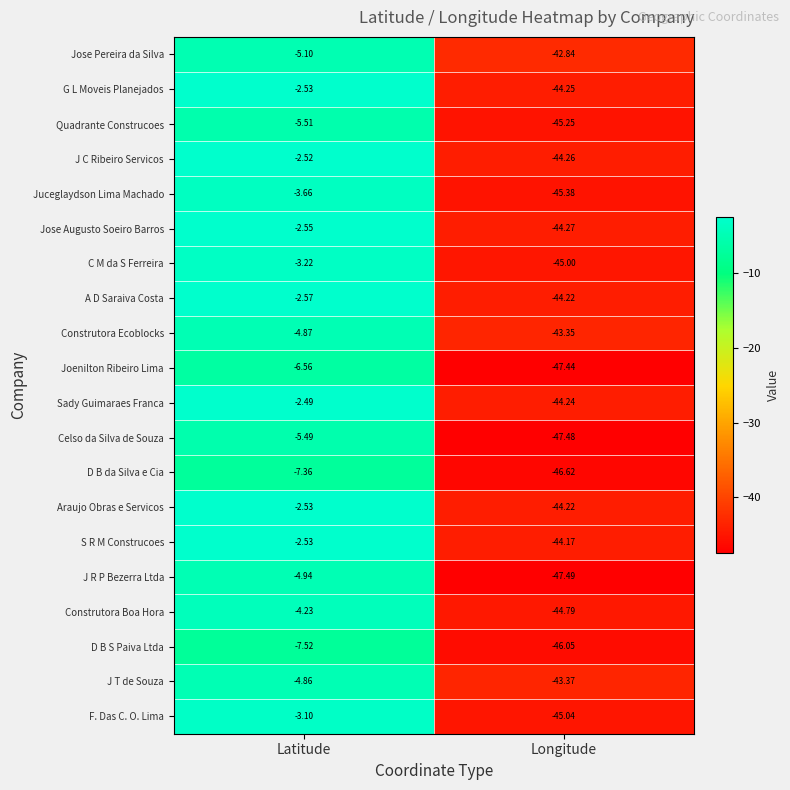

At which label is Sady Guimaraes Franca closest to -23?

Latitude